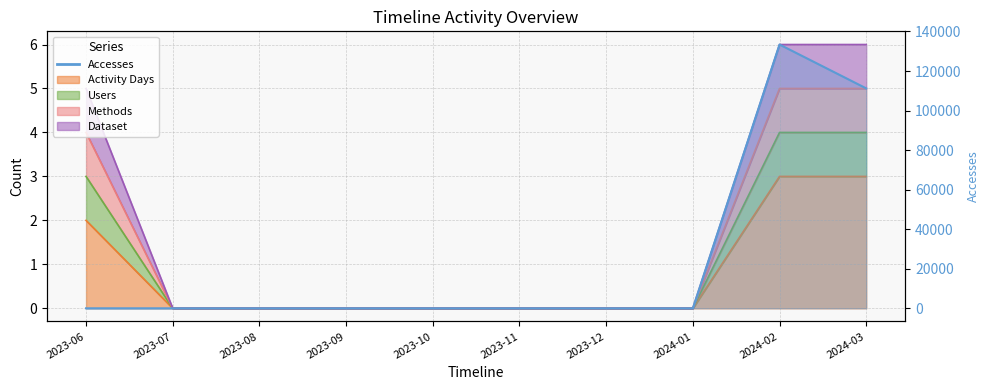

At which category is the sum across all series the highest?

2024-02